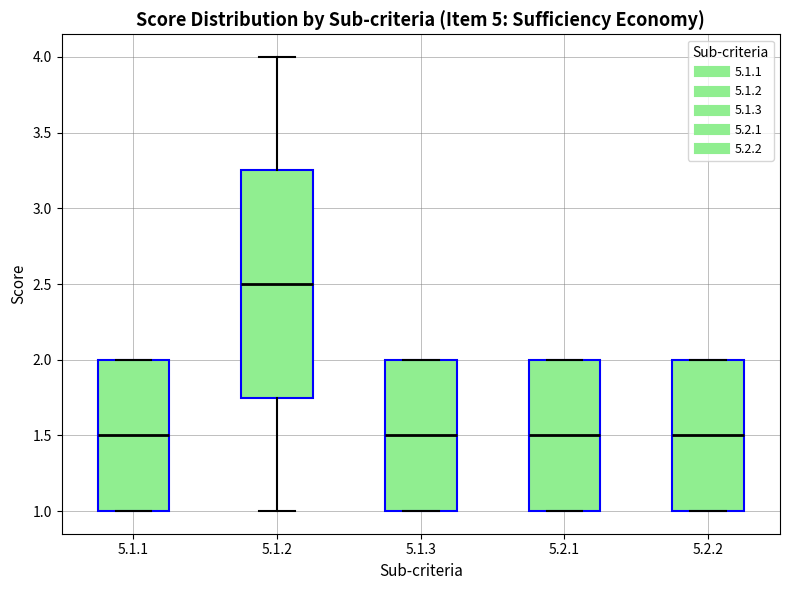

Reading left to right, read every box against the y-axis: the position of its median line, the range the box covers, and the ends of its whiskers. The values are not printed on the chart, so give them approximately, as read against the axis.

5.1.1: median 1.50, box 1.00 to 2.00, whiskers 1.00 to 2.00
5.1.2: median 2.50, box 1.75 to 3.25, whiskers 1.00 to 4.00
5.1.3: median 1.50, box 1.00 to 2.00, whiskers 1.00 to 2.00
5.2.1: median 1.50, box 1.00 to 2.00, whiskers 1.00 to 2.00
5.2.2: median 1.50, box 1.00 to 2.00, whiskers 1.00 to 2.00